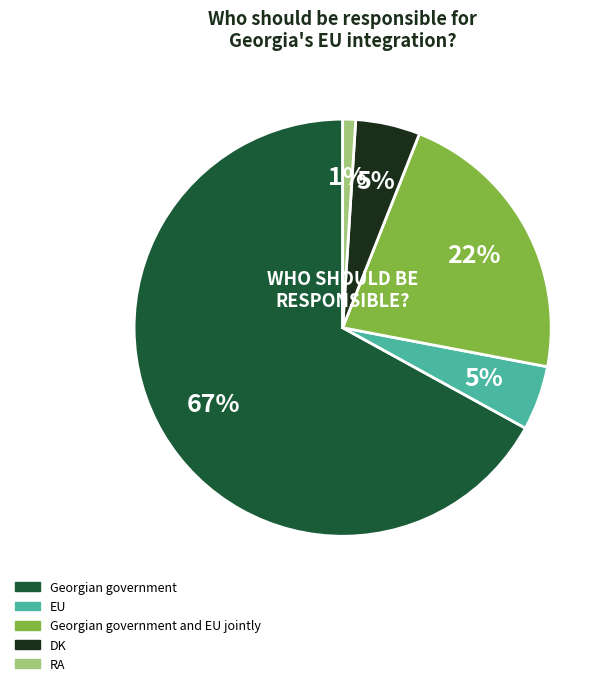

To the nearest percent, what is the average slice percentage?

20%